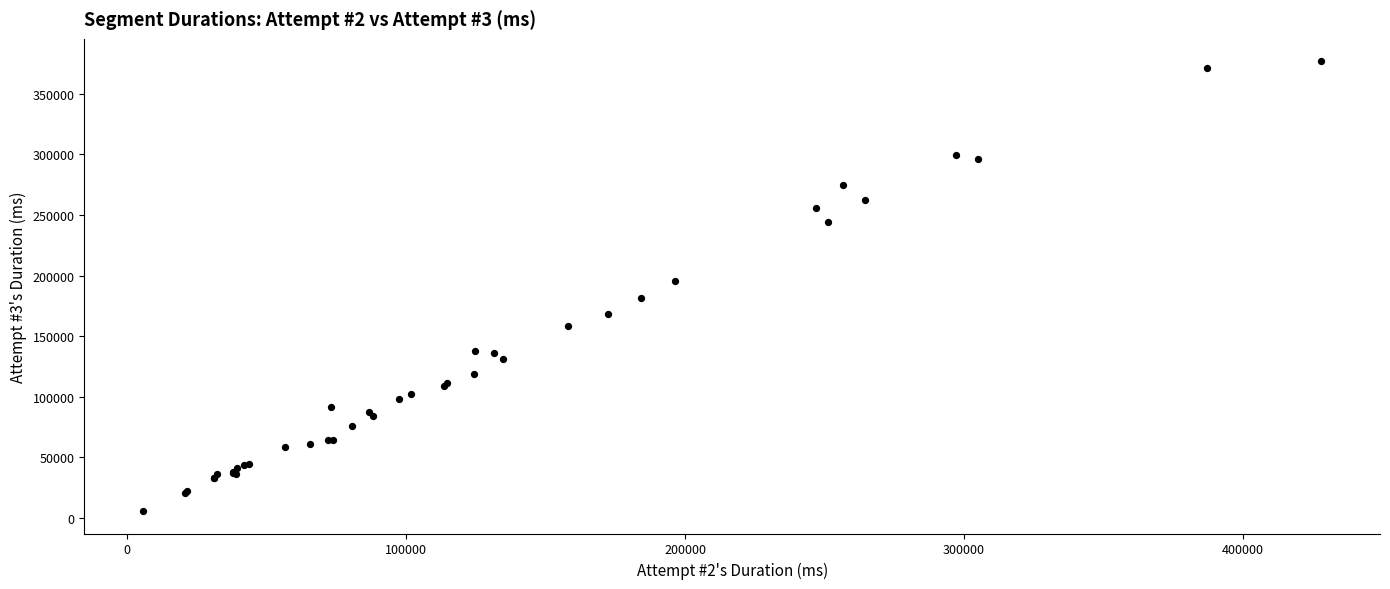

What Y value in the scatter plot is closest to 191224?

195698